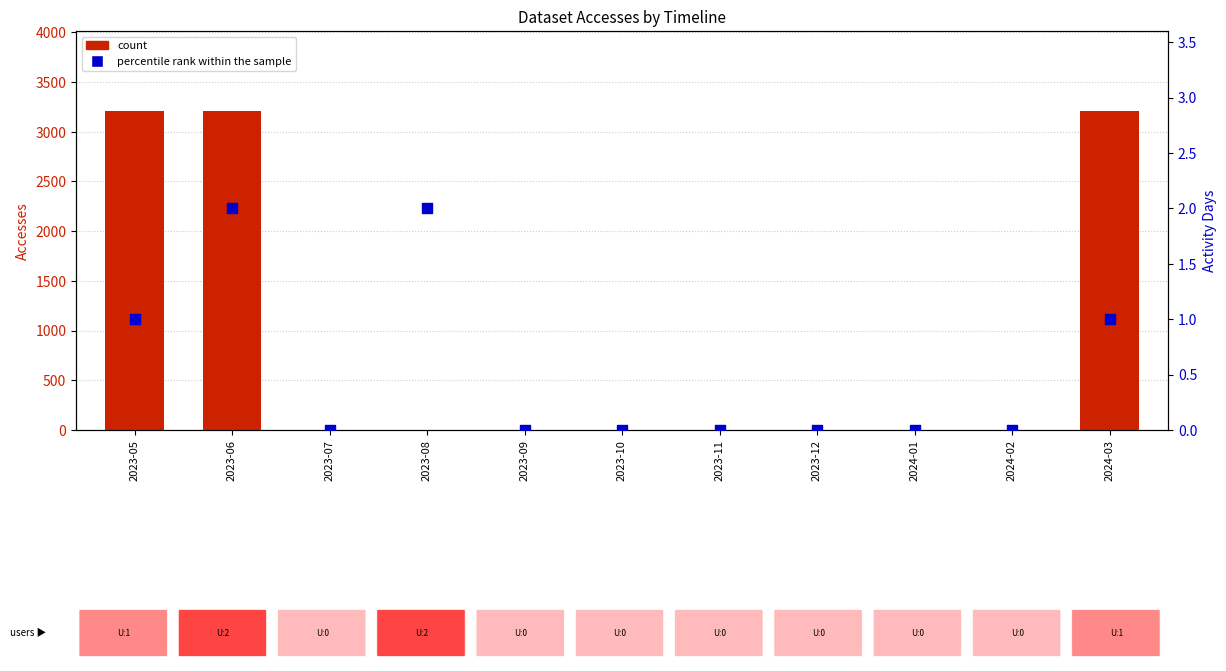

Which series has the largest Y range (max minus min)?

count